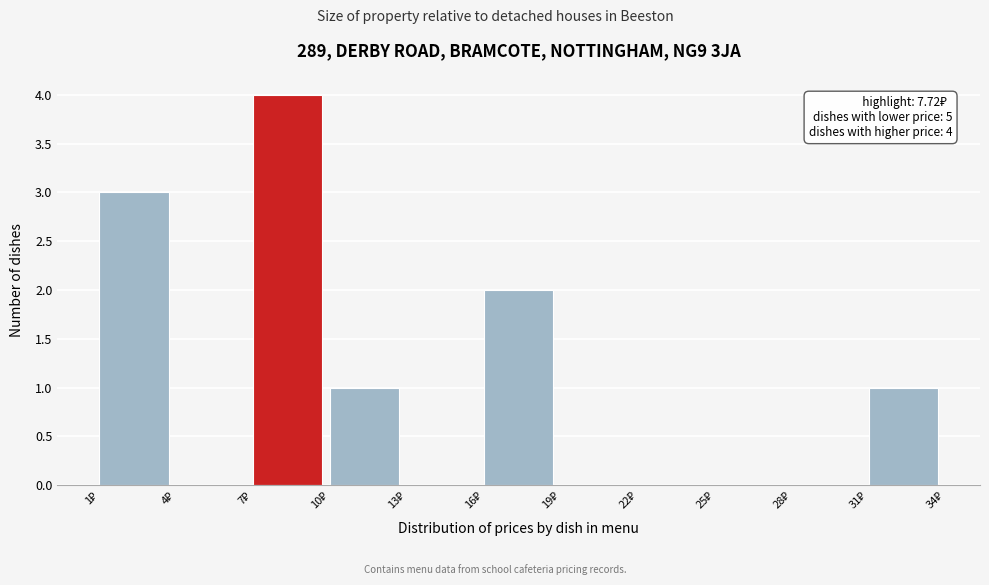

Which range on the x-axis has the tallest bar?

7 to 10